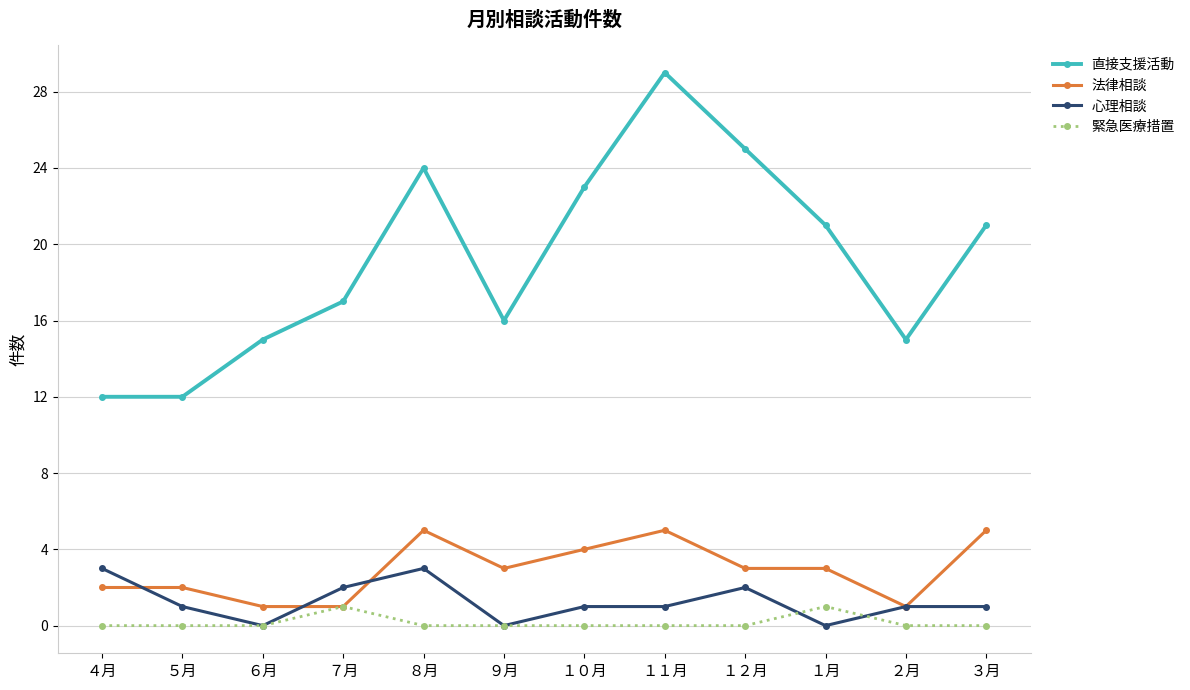

Which series has the largest range (max minus min)?

直接支援活動